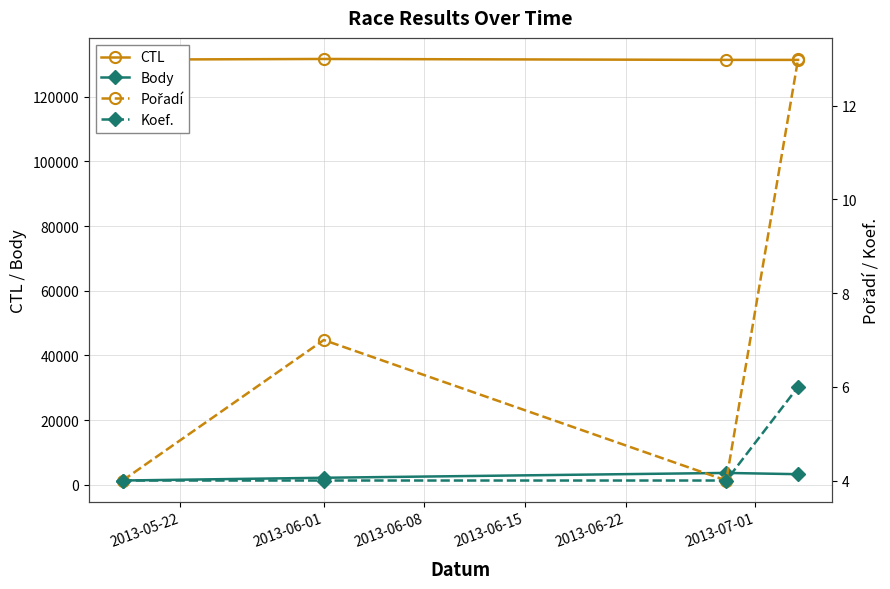

True or false: Body and CTL intersect in this chart.

False